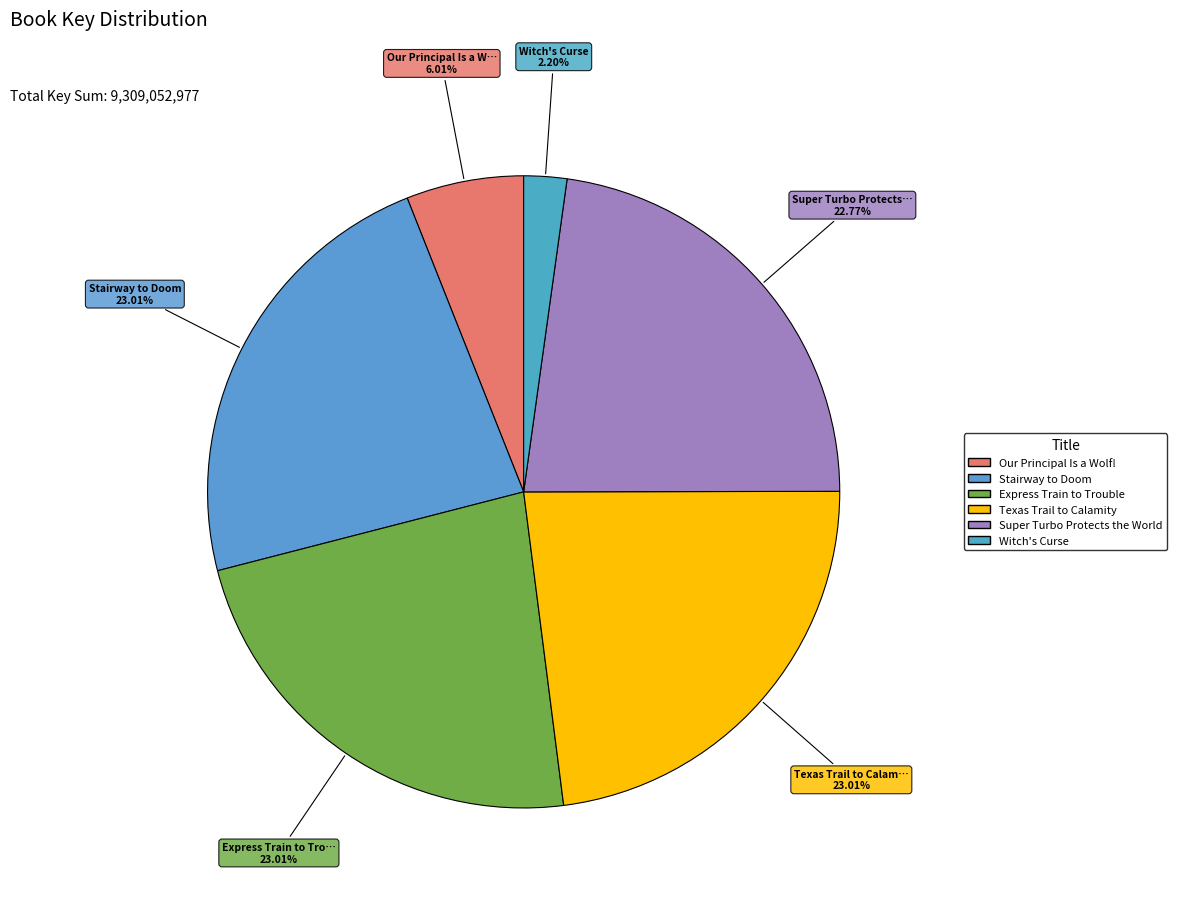

True or false: Our Principal Is a Wolf! accounts for 1% of the total.

False